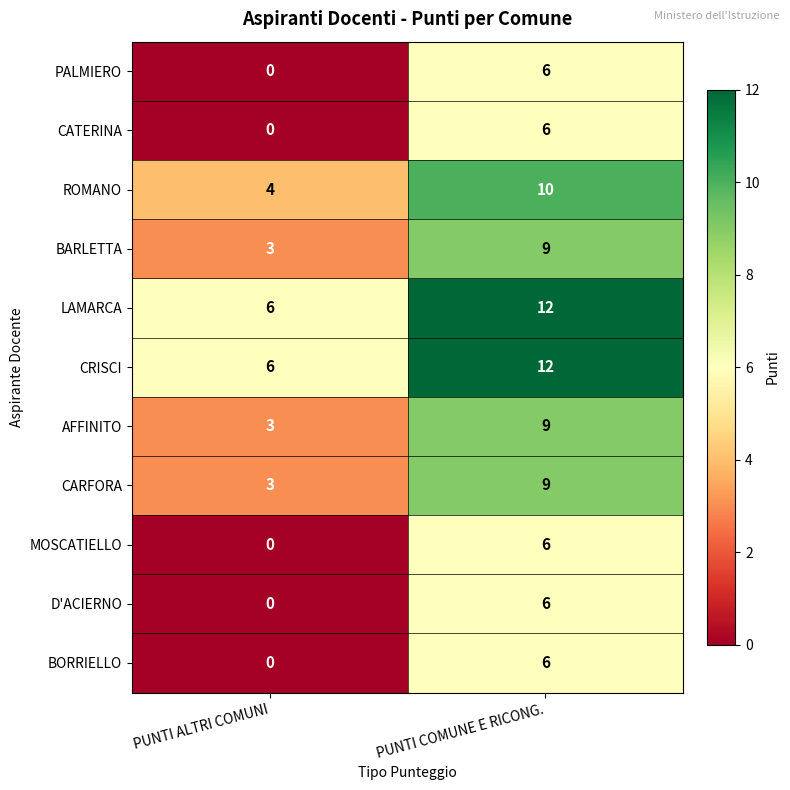

What is the spread (max minus min) of values at PUNTI ALTRI COMUNI?

6